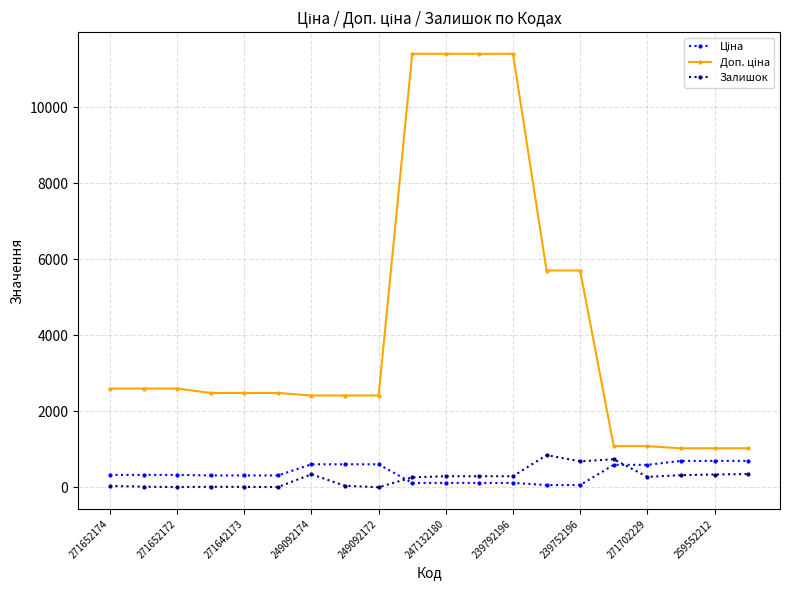

True or false: Залишок has more than 2 points higher than both neighbors.

True